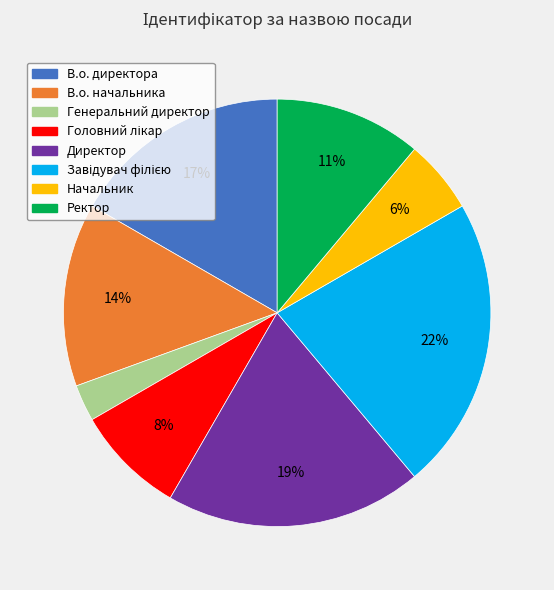

Which has a higher value, Директор or В.о. директора?

Директор